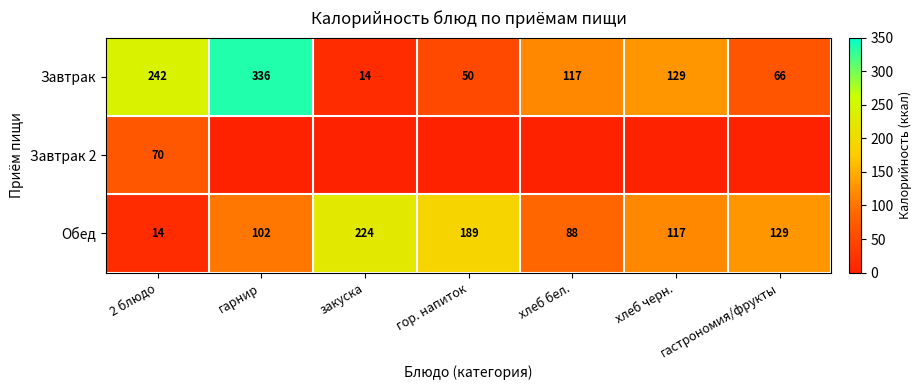

How many data points in Обед are less than 117?

3